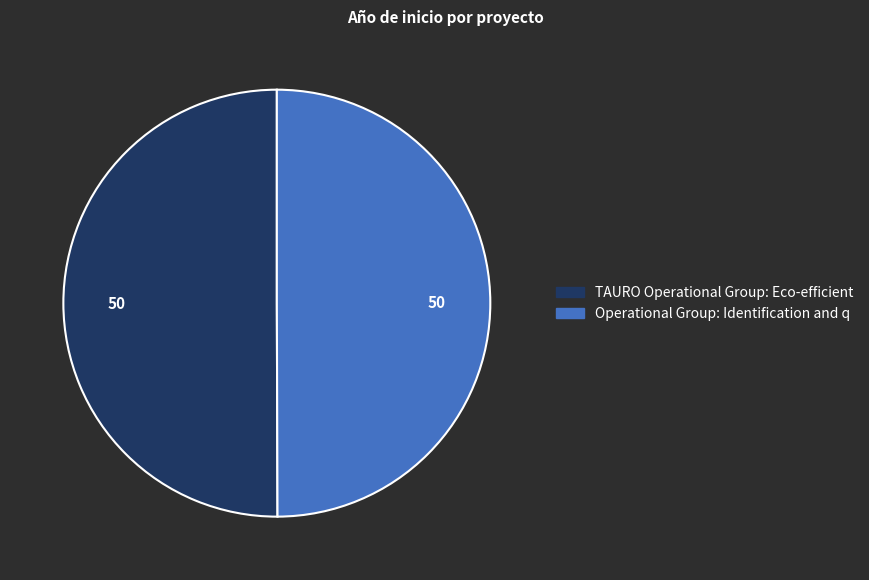

True or false: TAURO Operational Group: Eco-efficient accounts for 44% of the total.

False